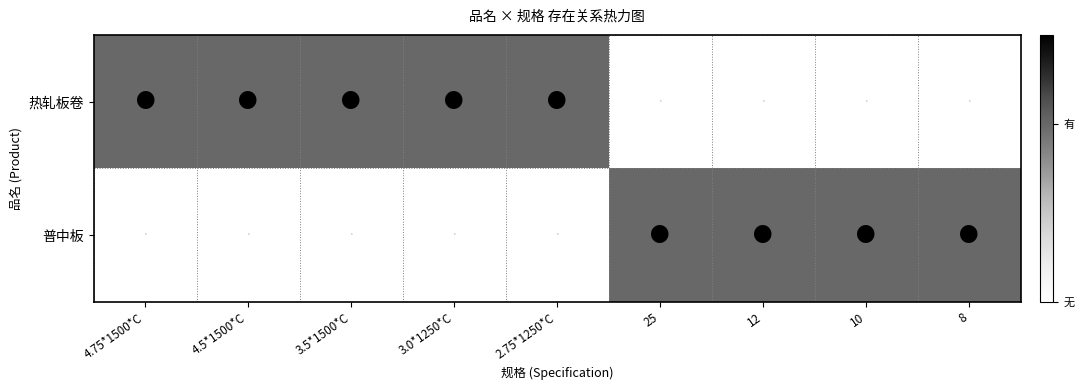

What is the difference between the highest and lowest values at 2.75*1250*C?

1